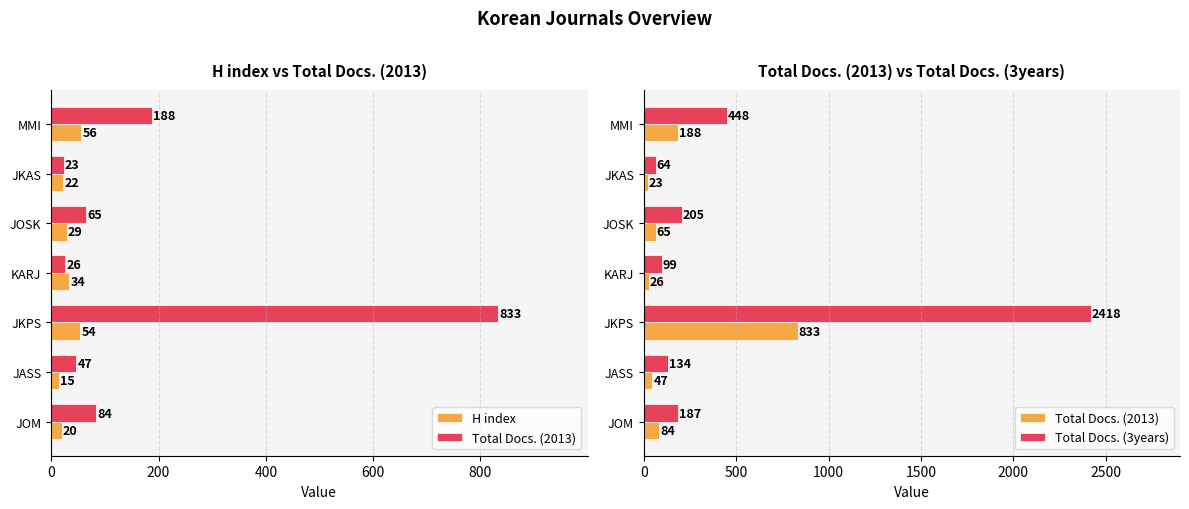

Reading left to right, transcribe all the data shown in this chart.

H index: 56	22	29	34	54	15	20
Total Docs. (2013): 188	23	65	26	833	47	84
Total Docs. (3years): 448	64	205	99	2418	134	187